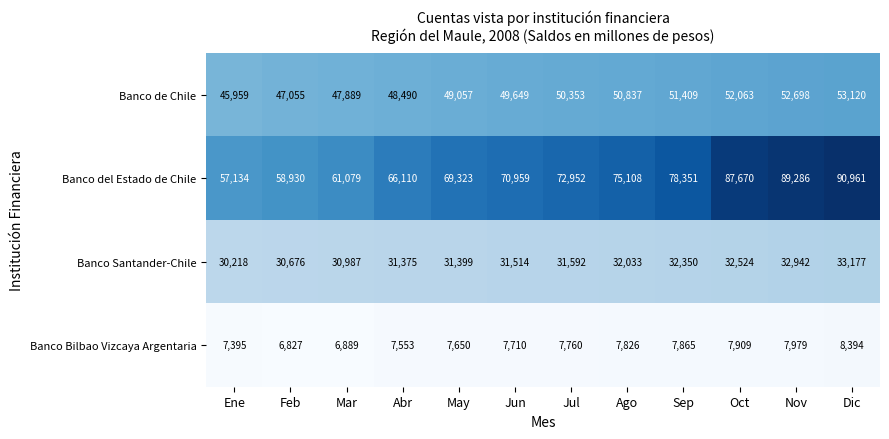

How many categories are shown in the chart?

12